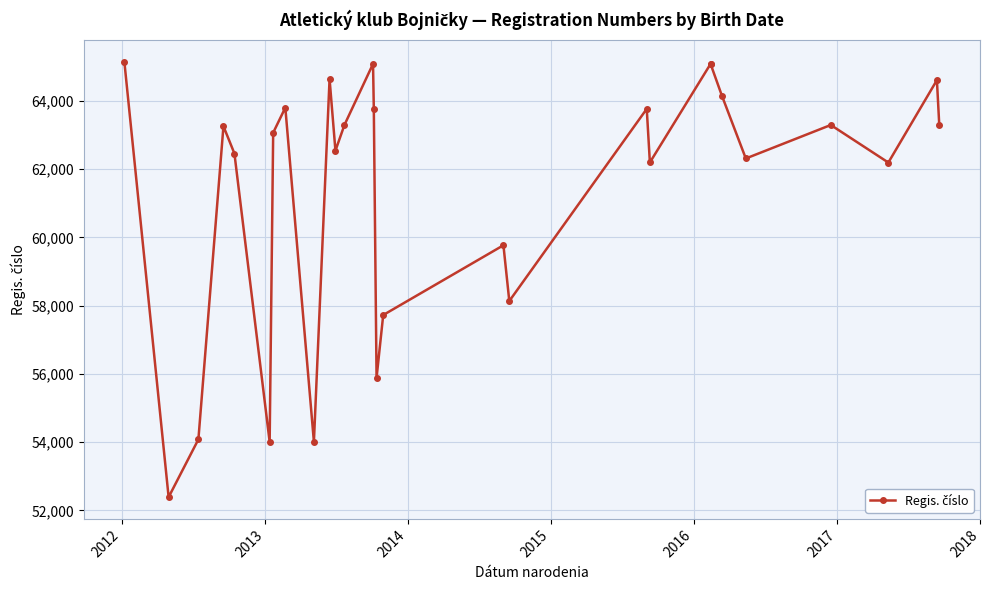

What is the sum of all values?

1719078